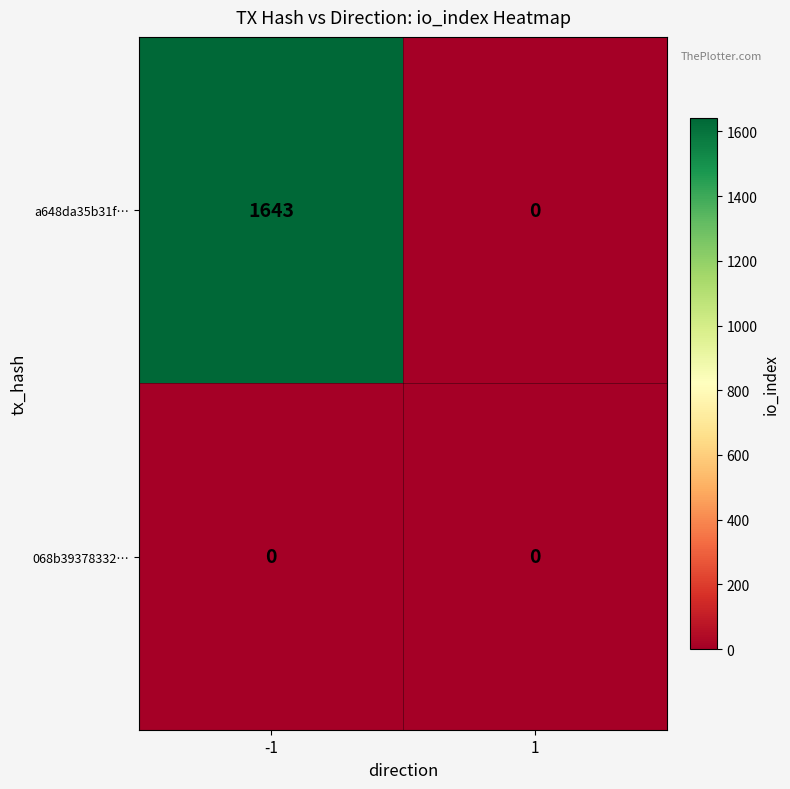

How many data points does each series have?

2